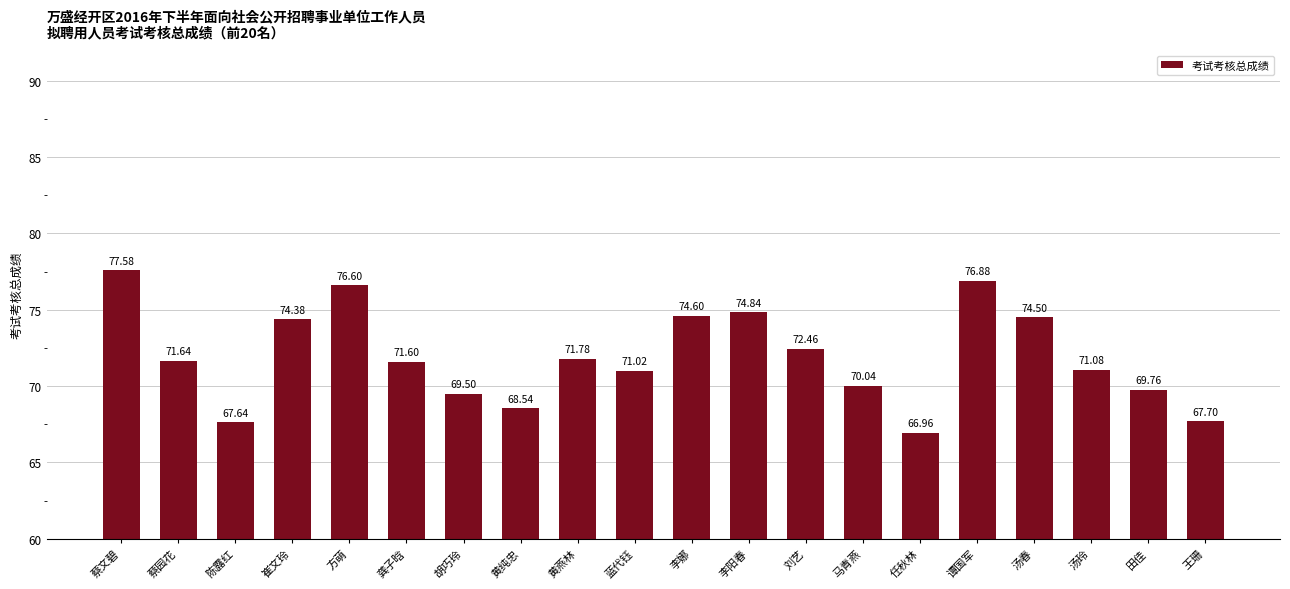

How many categories are shown in the chart?

20